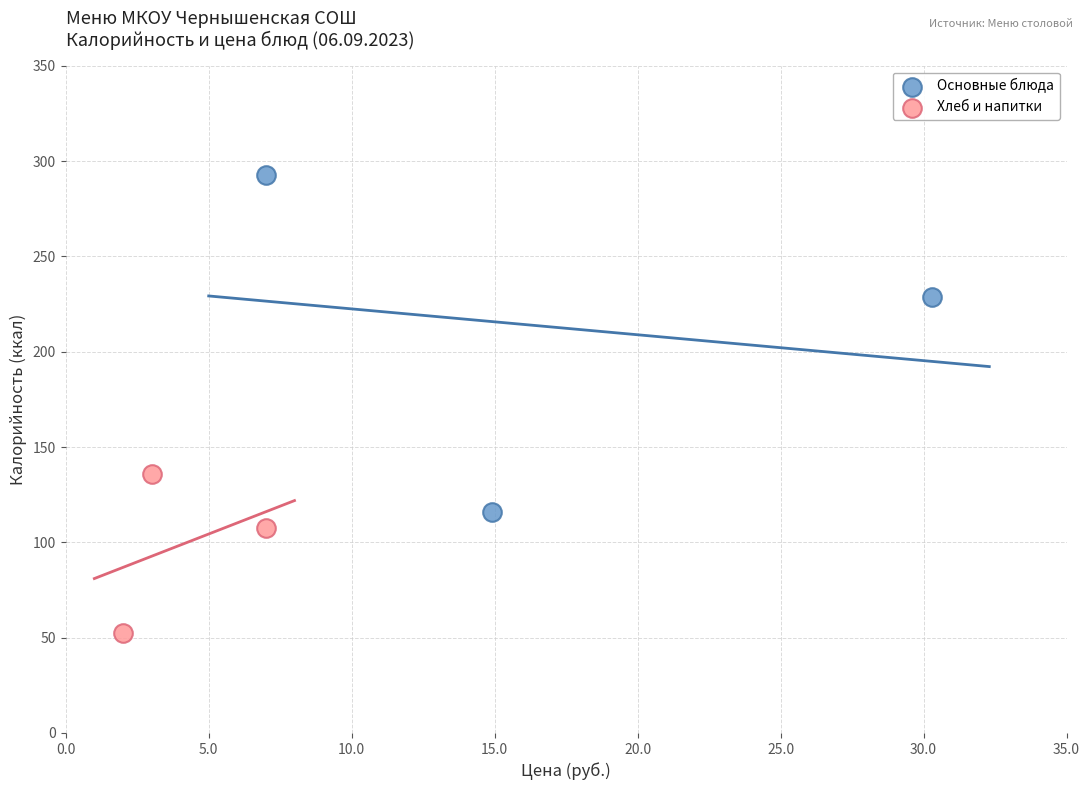

What are all the series names shown in the legend?

Основные блюда, Хлеб и напитки